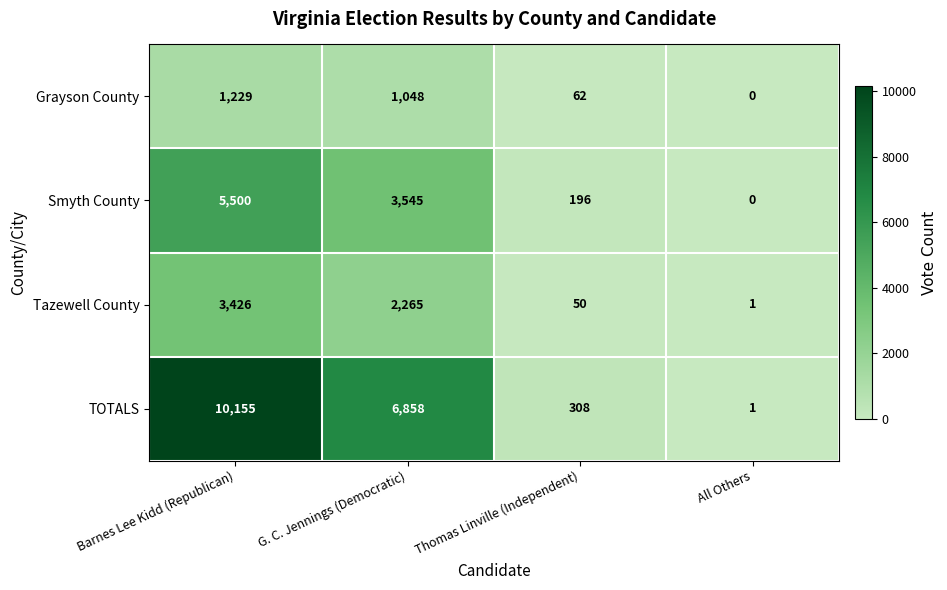

What is the spread (max minus min) of values at G. C. Jennings (Democratic)?

5810